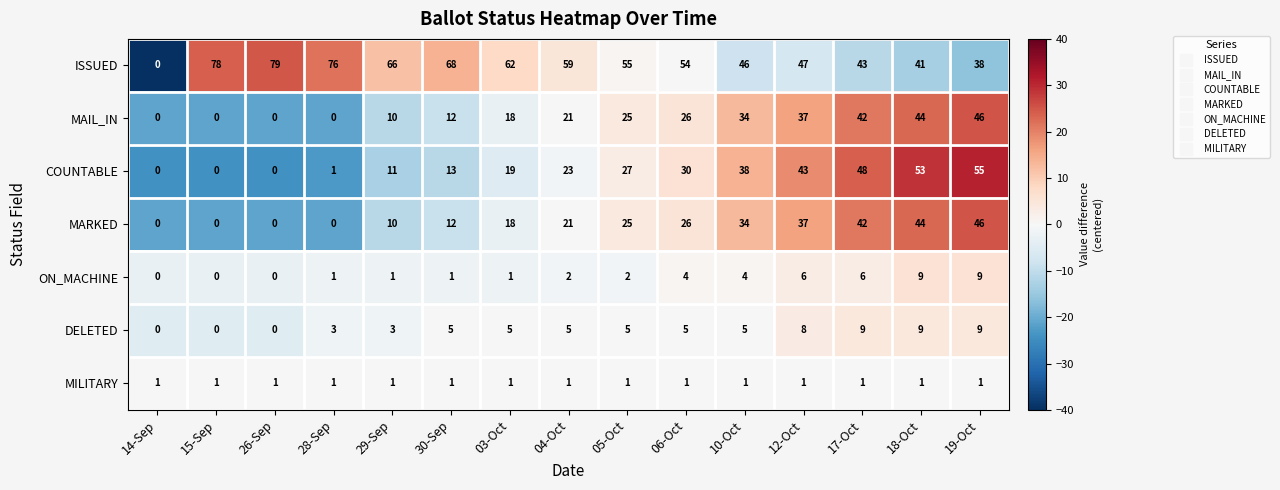

What is the difference between the COUNTABLE values at 19-Oct and 06-Oct?

25